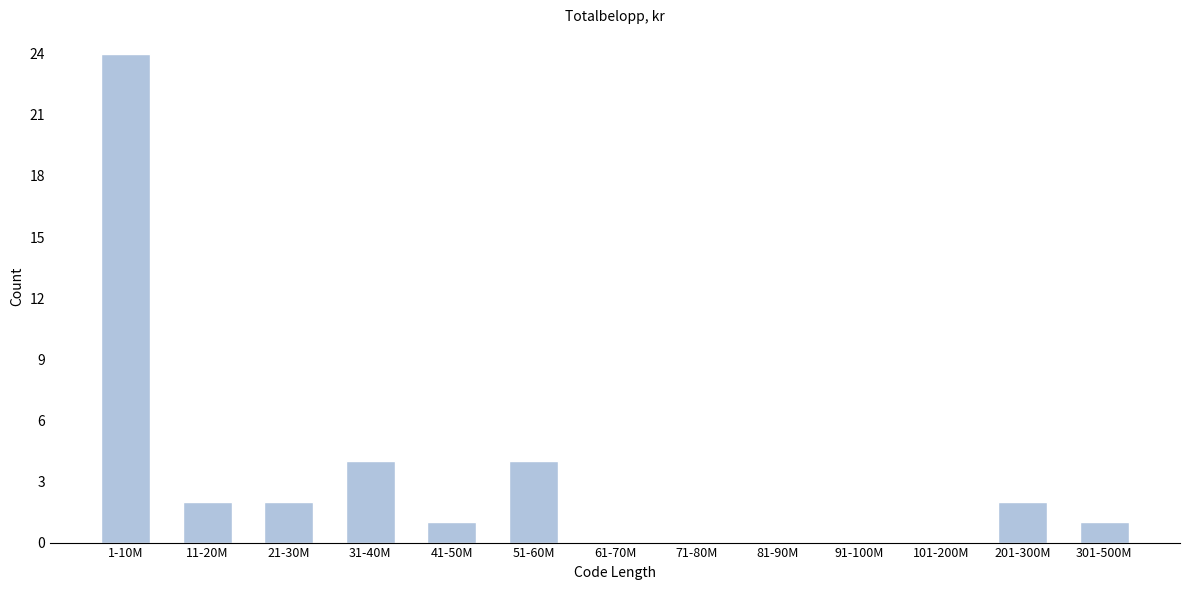

Reading left to right, what are all the values shown in this chart?

1-10M=24	11-20M=2	21-30M=2	31-40M=4	41-50M=1	51-60M=4	61-70M=0	71-80M=0	81-90M=0	91-100M=0	101-200M=0	201-300M=2	301-500M=1